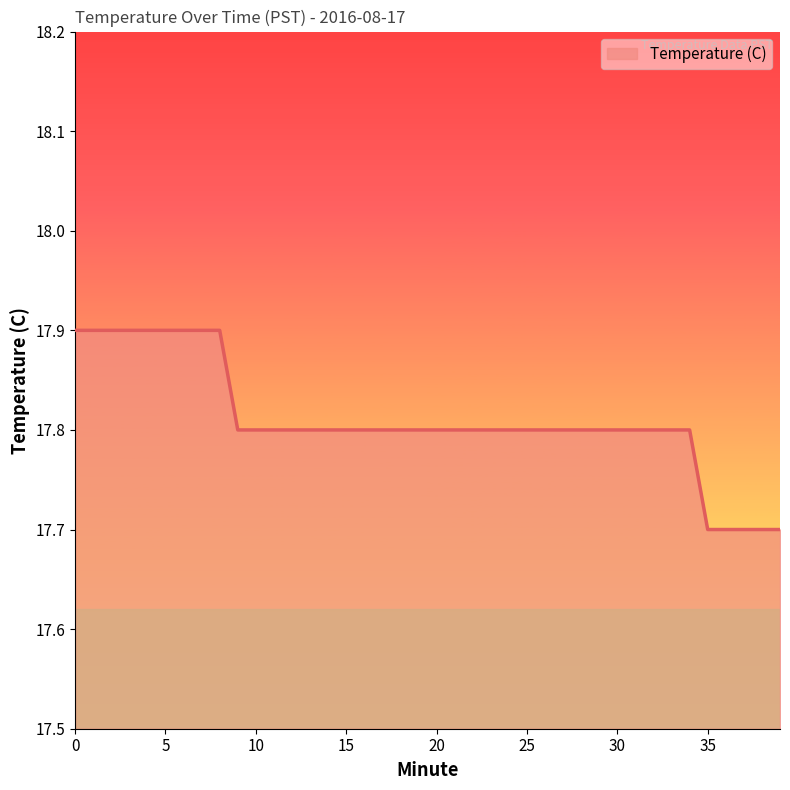

What is the smallest value displayed?

17.7